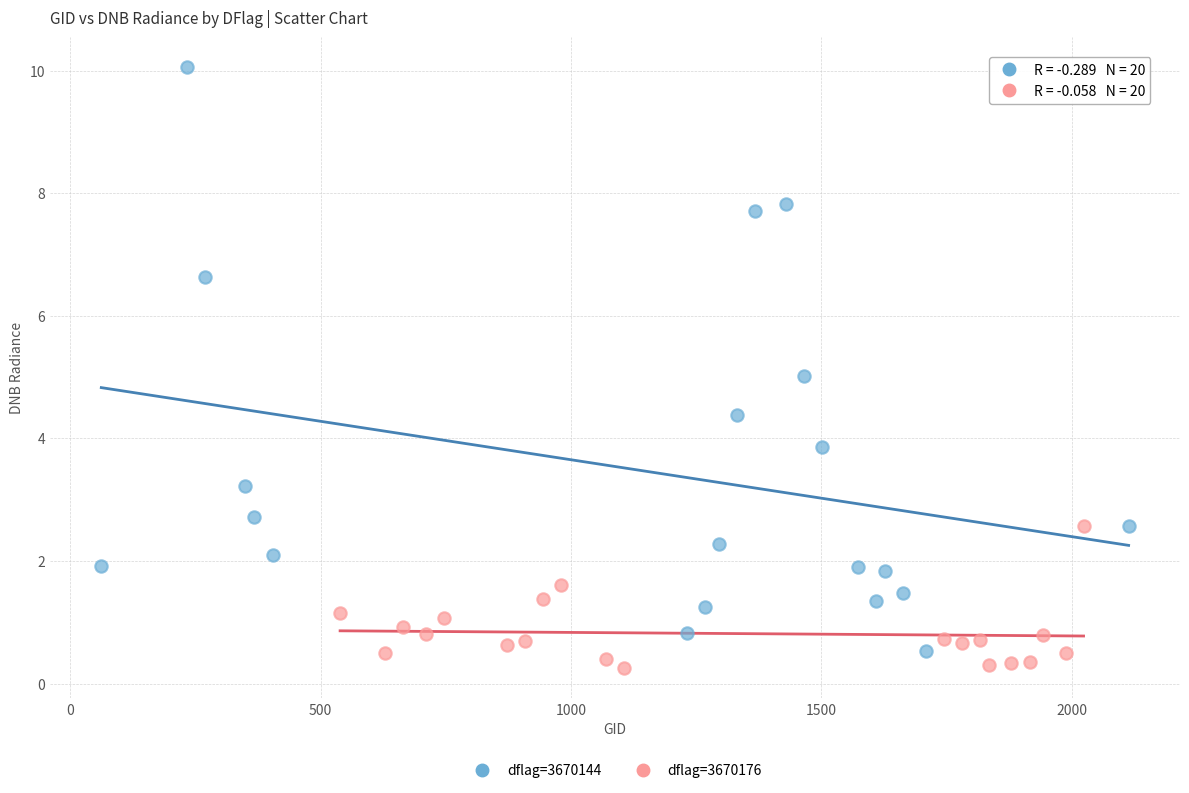

Which series has the largest Y range (max minus min)?

dflag=3670144